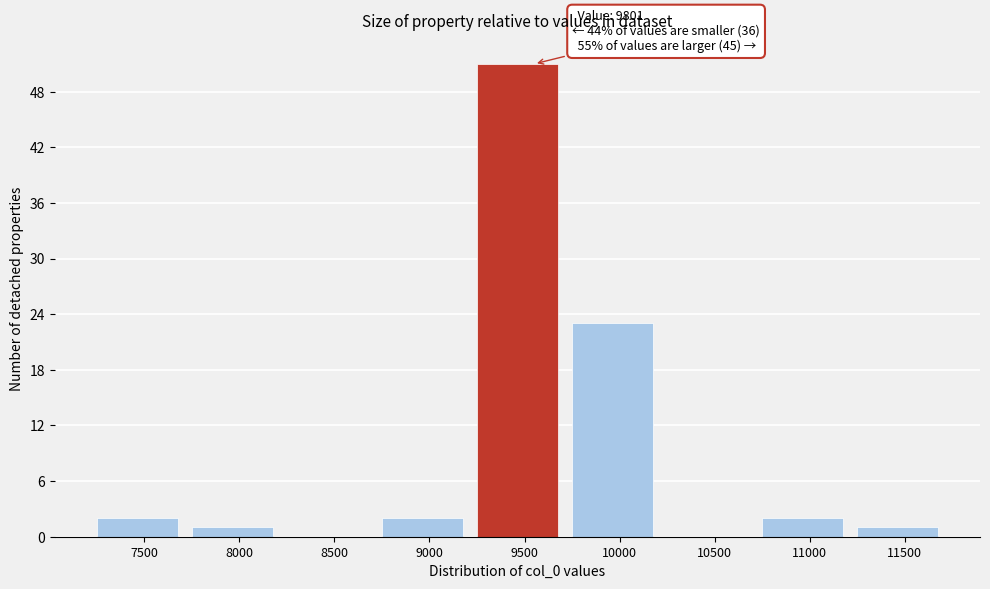

Reading left to right, list all the values displayed in this chart.

7500=2	8000=1	8500=0	9000=2	9500=51	10000=23	10500=0	11000=2	11500=1